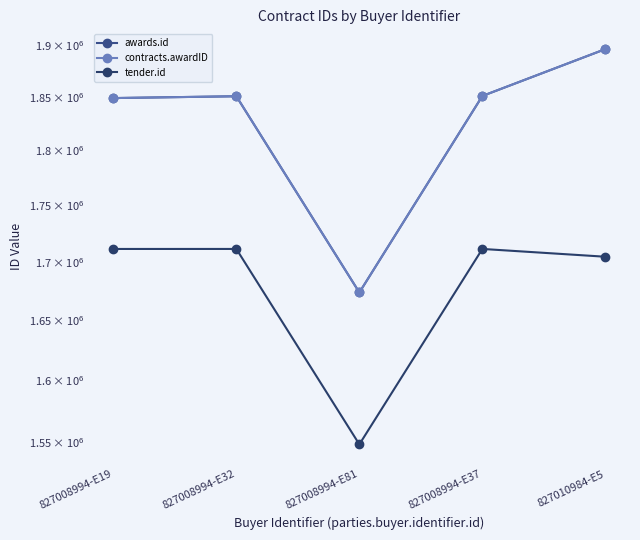

True or false: contracts.awardID has a value of 1673525 at 827008994-E81.

True